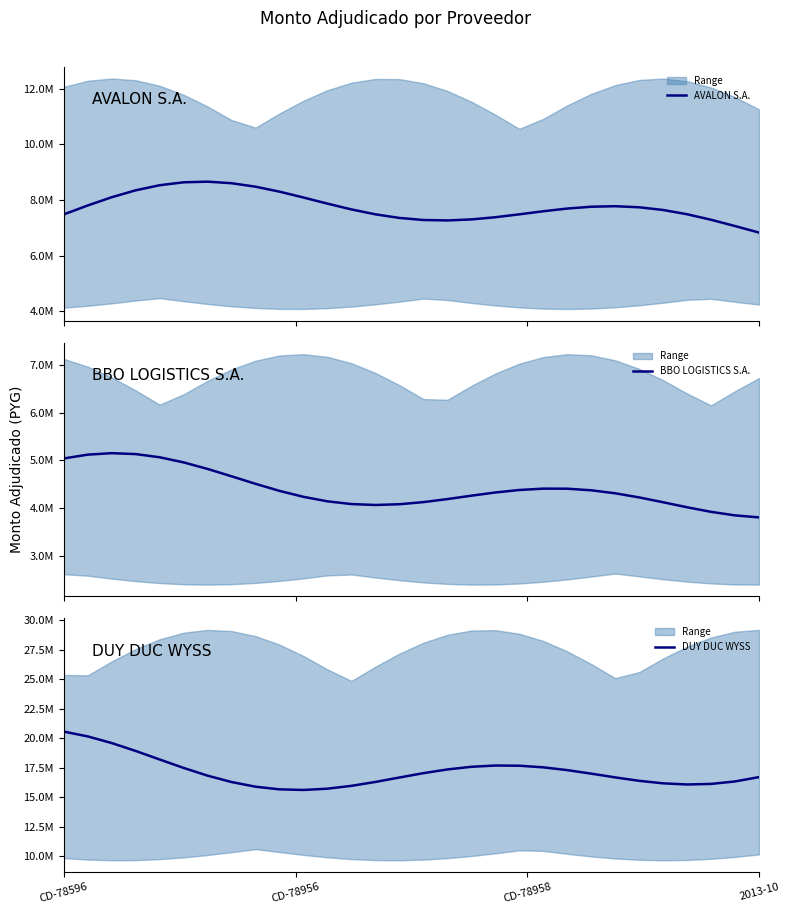

How many data points in BBO LOGISTICS S.A. are less than 4323516?

15